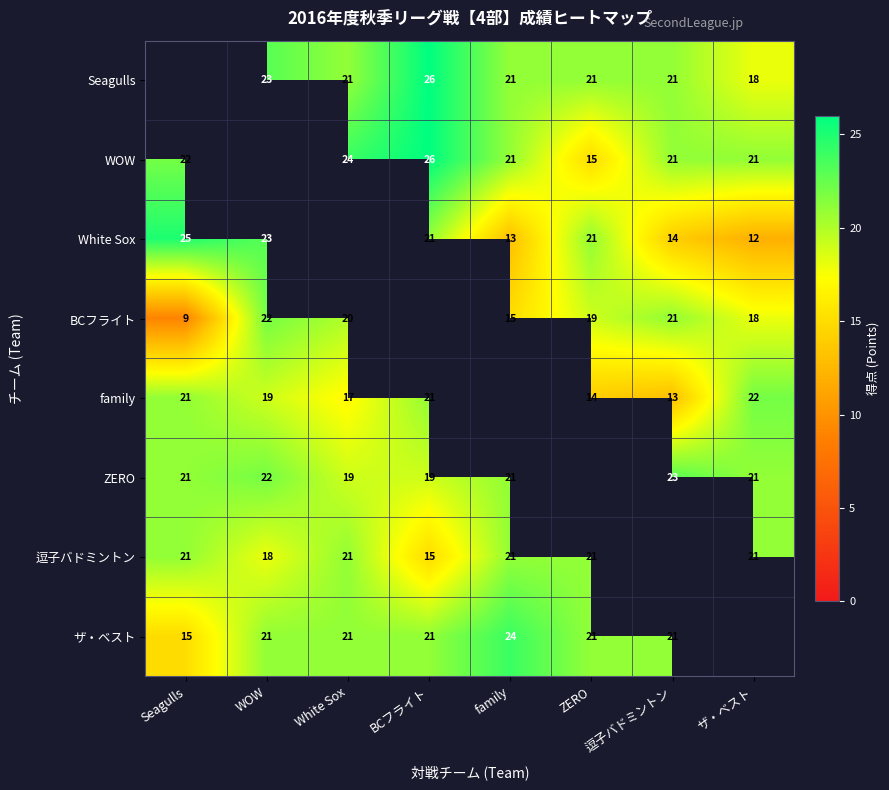

What is the difference between the White Sox values at Seagulls and 逗子バドミントン?

11